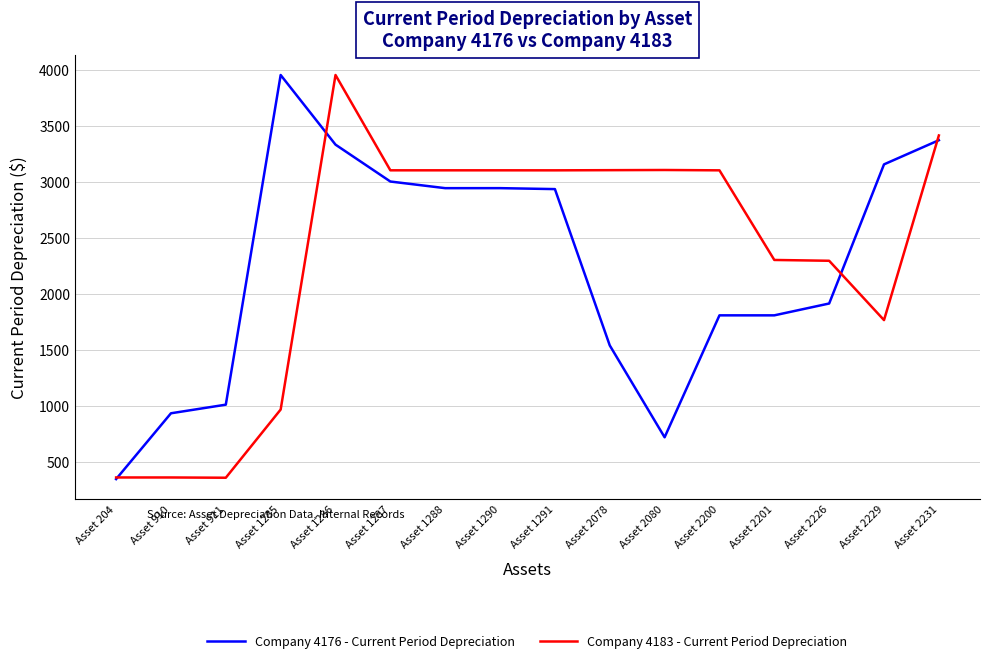

What are all the series names shown in the legend?

Company 4176 - Current Period Depreciation, Company 4183 - Current Period Depreciation